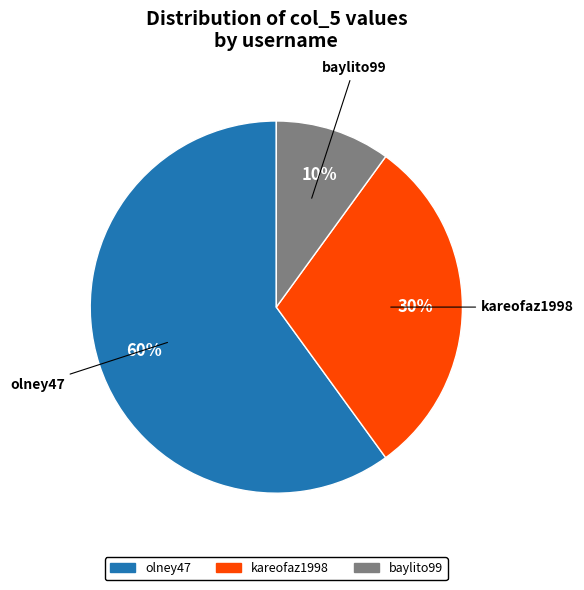

To the nearest percent, what is the average slice percentage?

33%